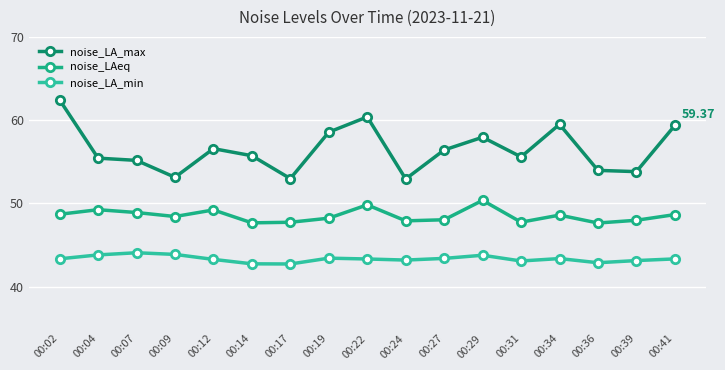

True or false: noise_LAeq and noise_LA_max cross at least once.

False